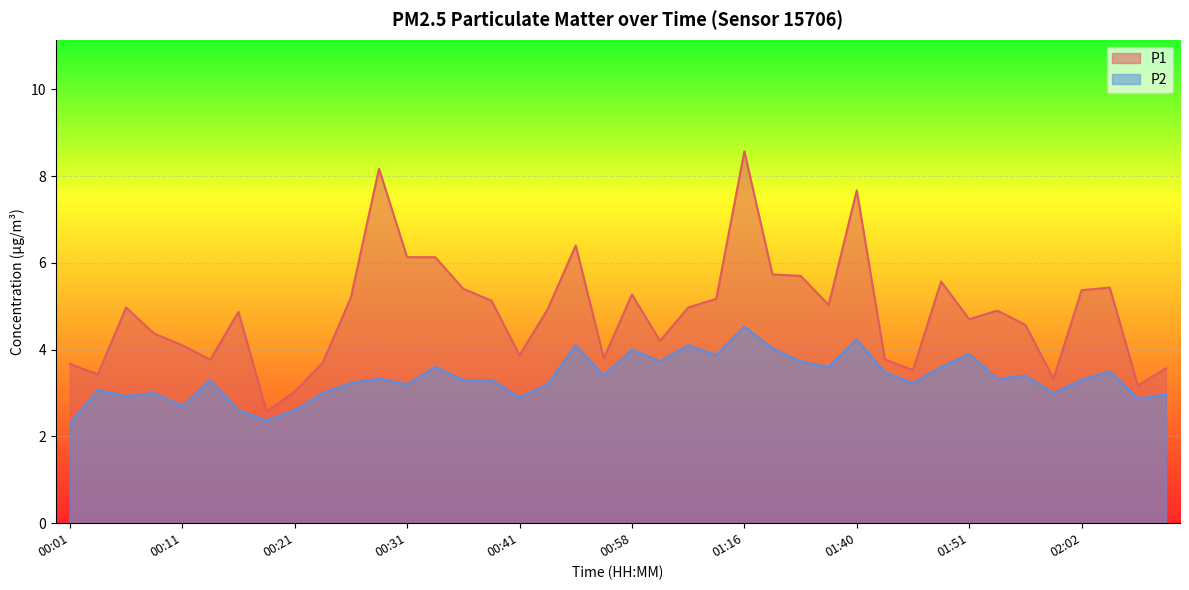

Is the value of P2 at 00:16 greater than the value of P1 at 00:36?

No